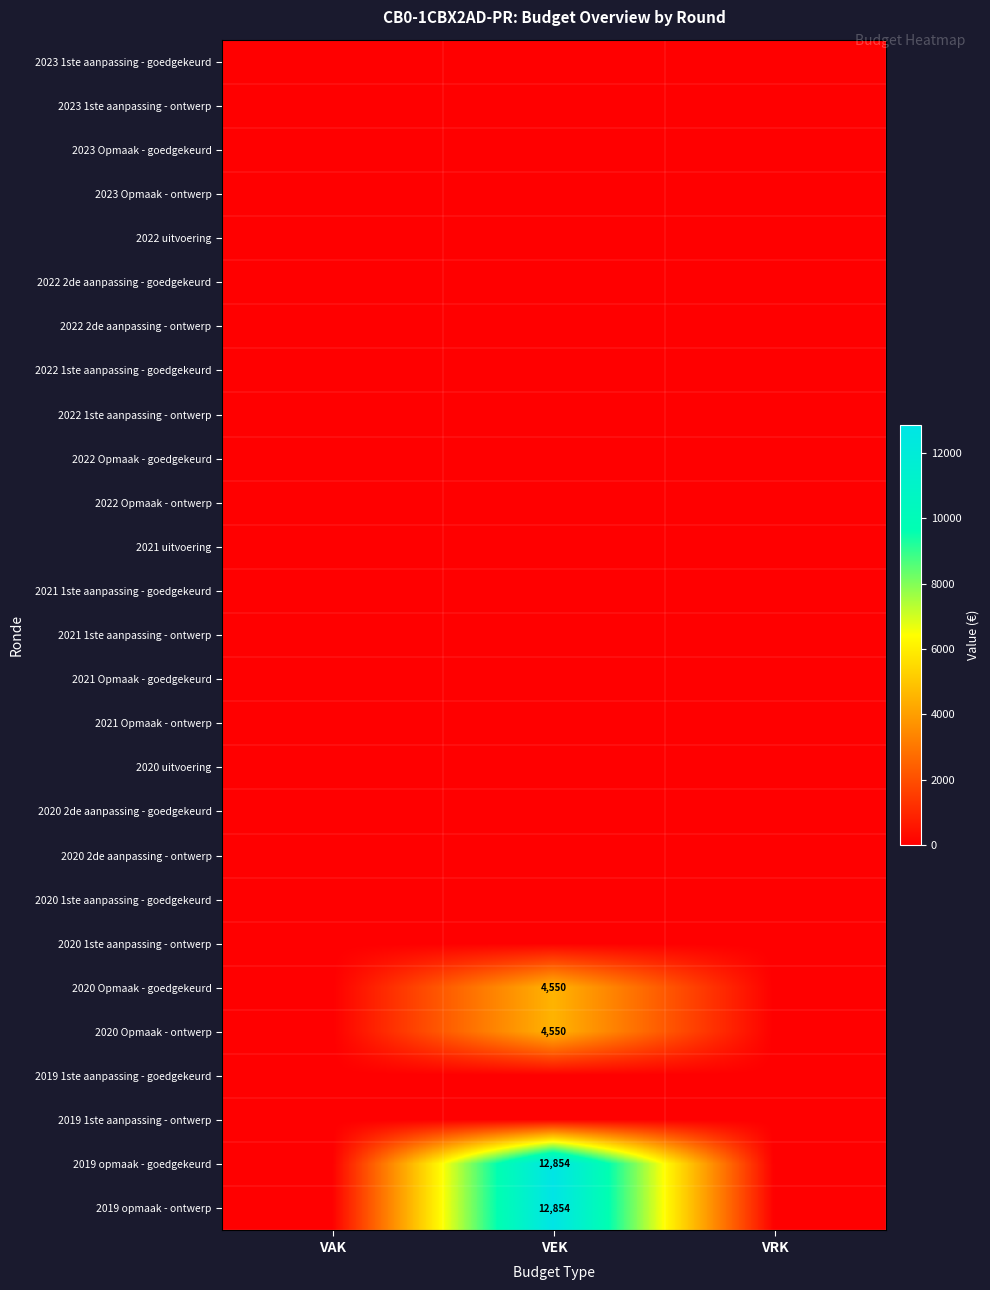

Count the number of data series in this chart.

27